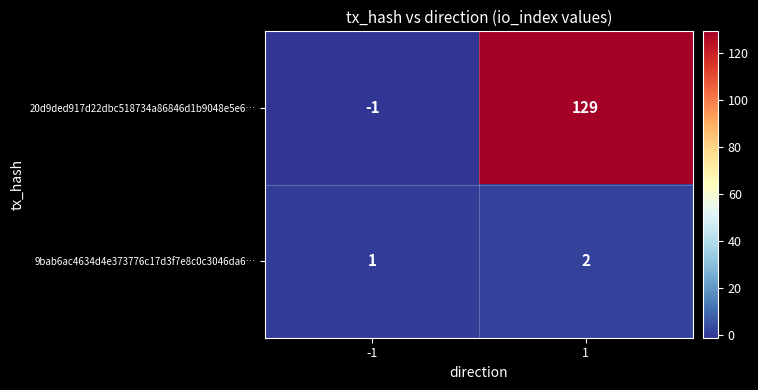

The 20d9ded917d22dbc518734a86846d1b9048e5e6… series shows 172 at 1. True or false?

False